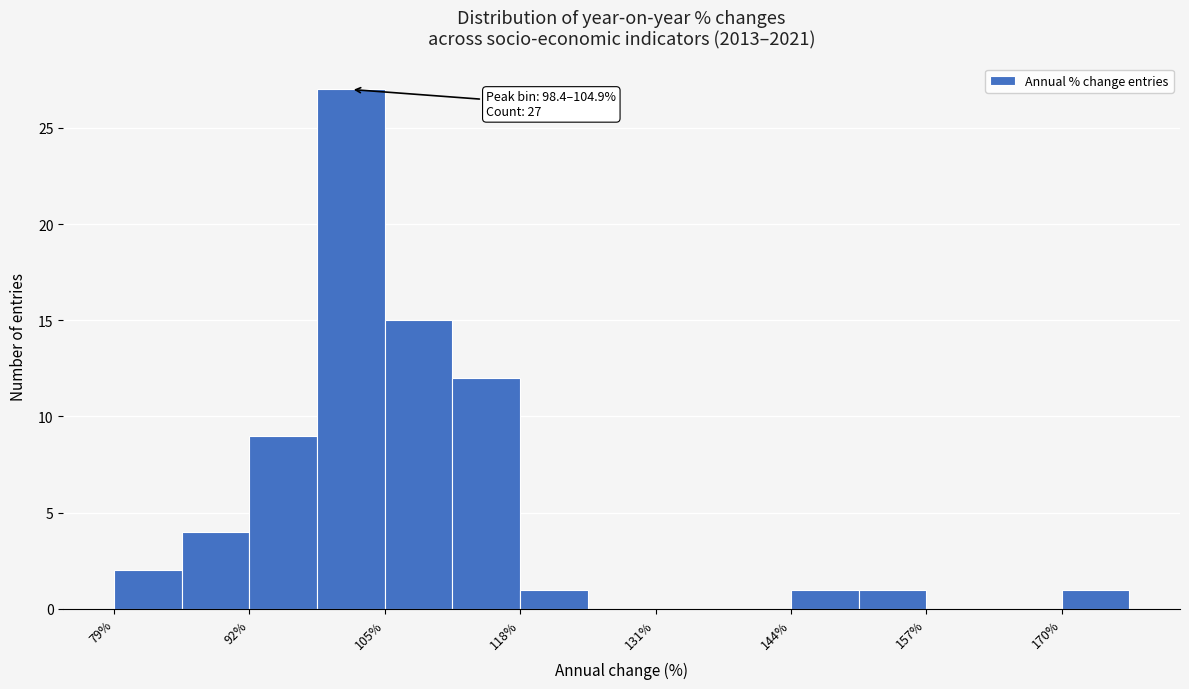

Read against the x-axis, roughly where is the centre of the tallest bar?

102